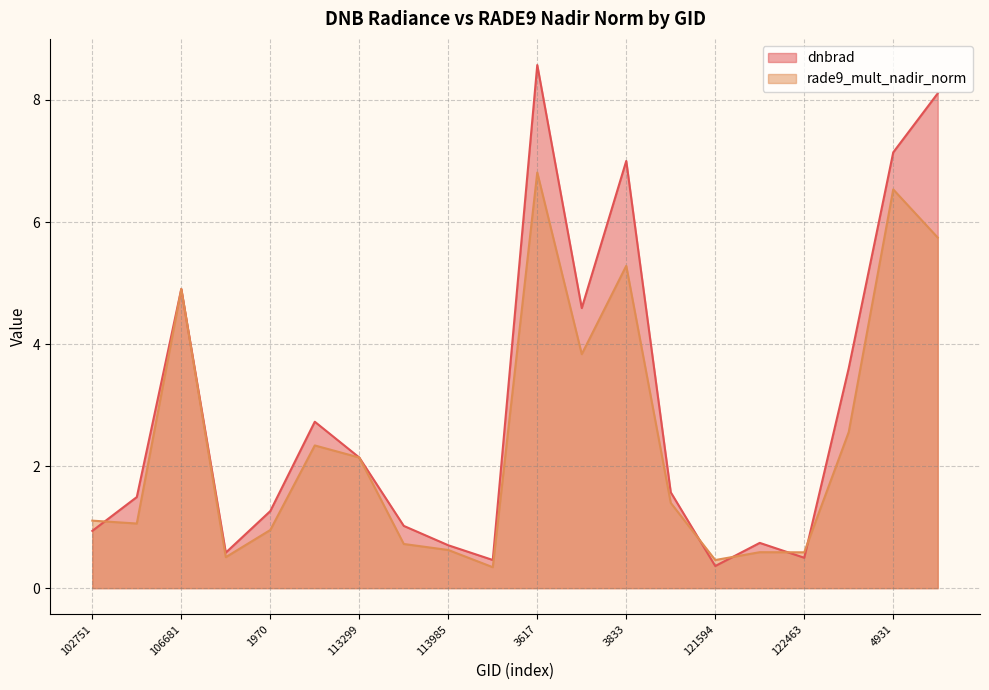

At 113985, list the series in order from largest to smallest.

dnbrad, rade9_mult_nadir_norm